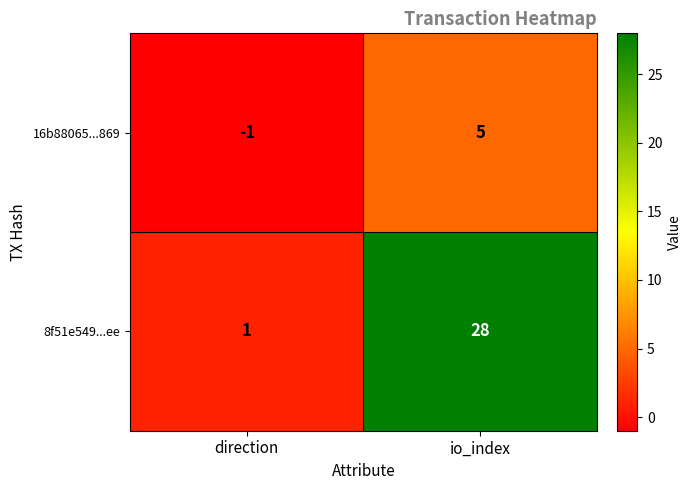

Which series has the largest total across all categories?

8f51e549...ee